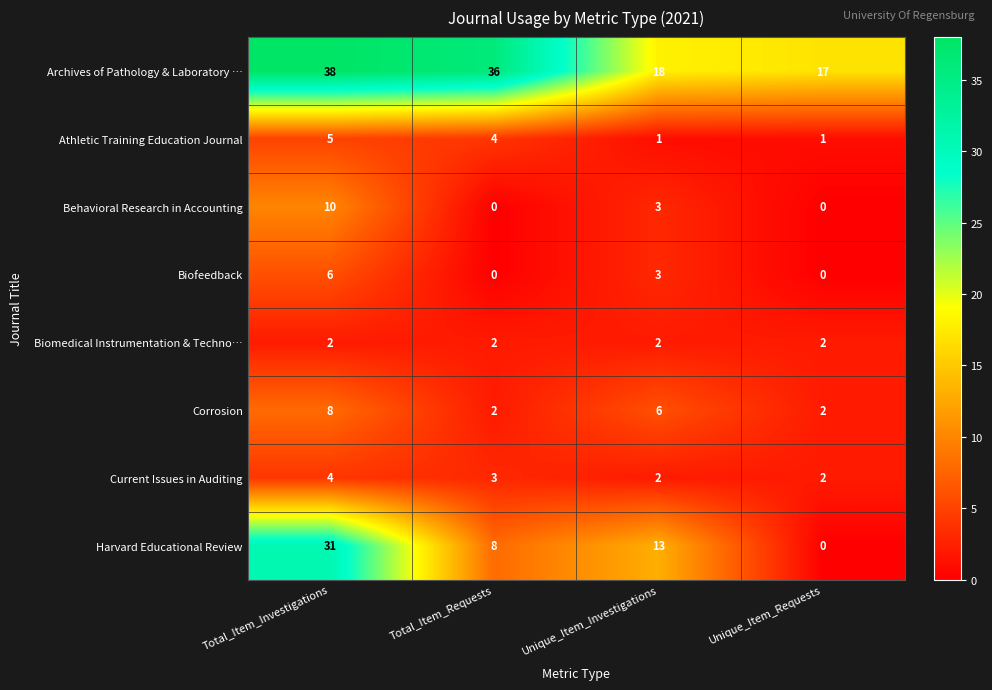

Rank the series by their maximum value, from lowest to highest.

Biomedical Instrumentation & Techno…, Current Issues in Auditing, Athletic Training Education Journal, Biofeedback, Corrosion, Behavioral Research in Accounting, Harvard Educational Review, Archives of Pathology & Laboratory …